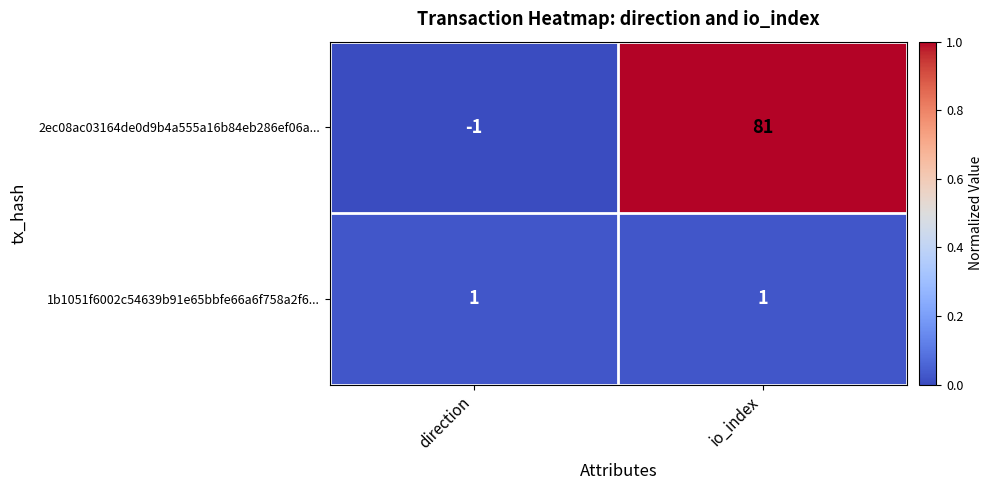

What is the highest value of the 2ec08ac03164de0d9b4a555a16b84eb286ef06a... series?

81